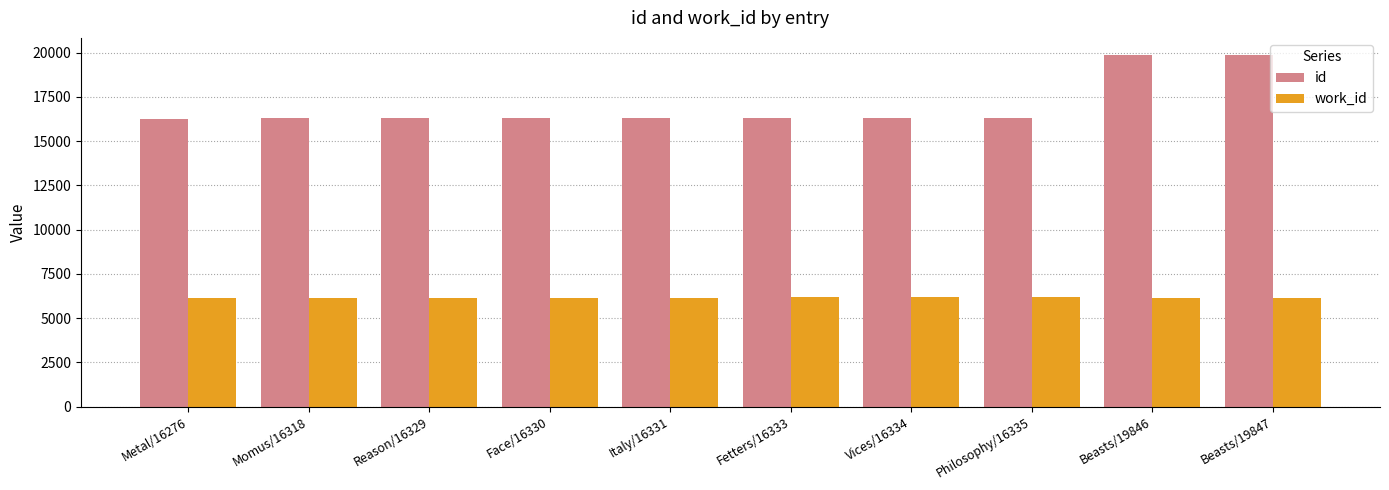

What is the difference between the second highest and second lowest values in the id series?

3528